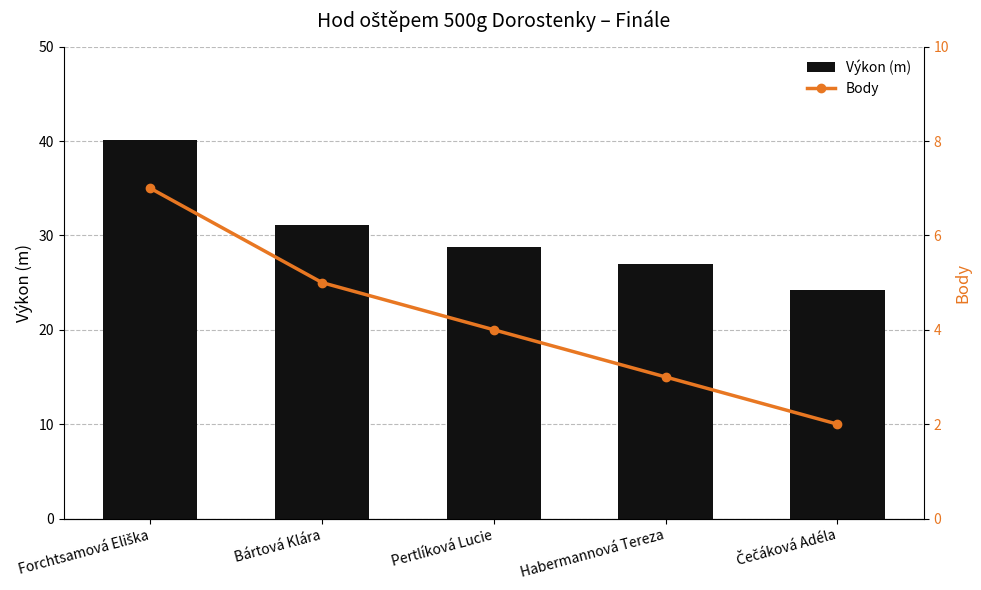

At which label is Body closest to 4?

Pertlíková Lucie